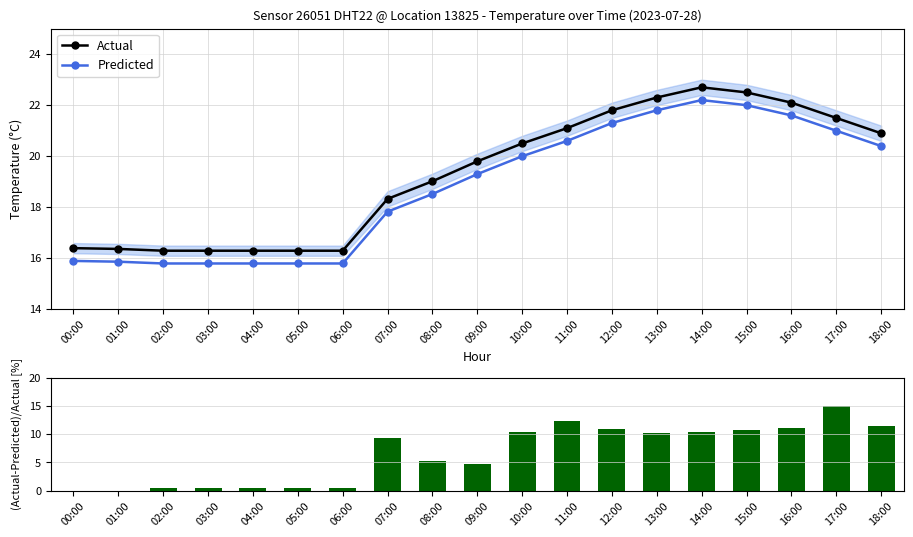

Which category has the highest value across all series?

14:00